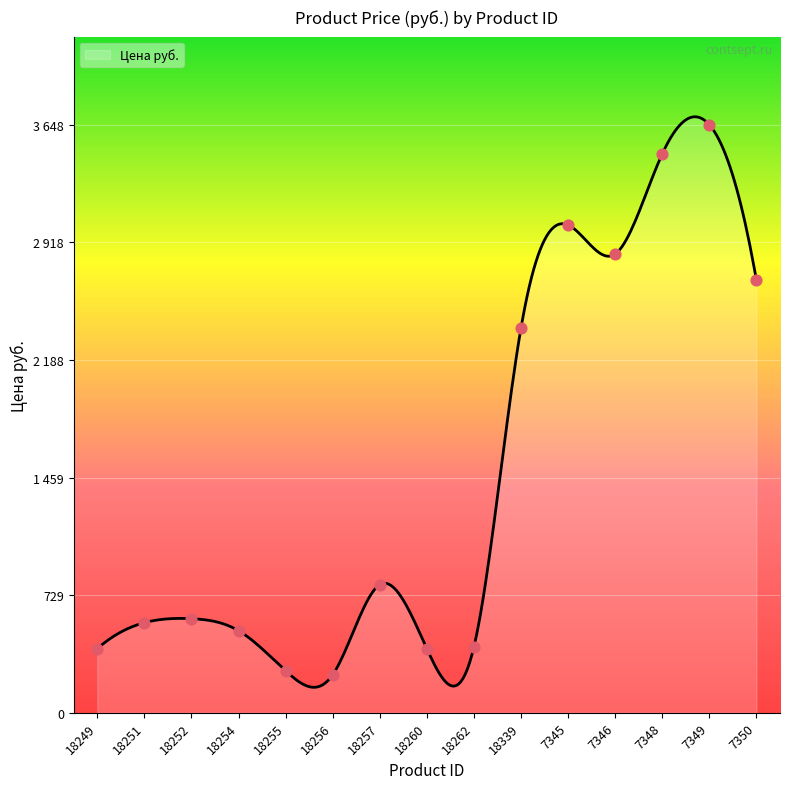

Between 18257 and 18252, which is larger?

18257